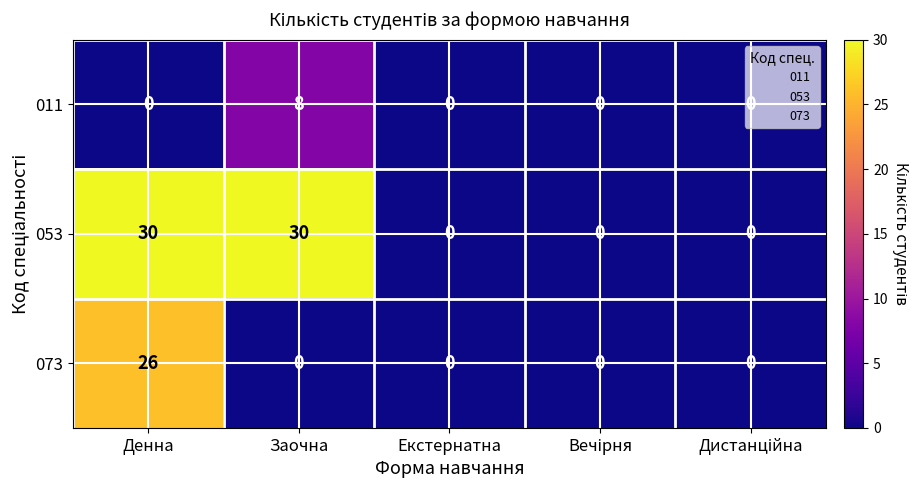

At how many categories does at least one series exceed 26?

2